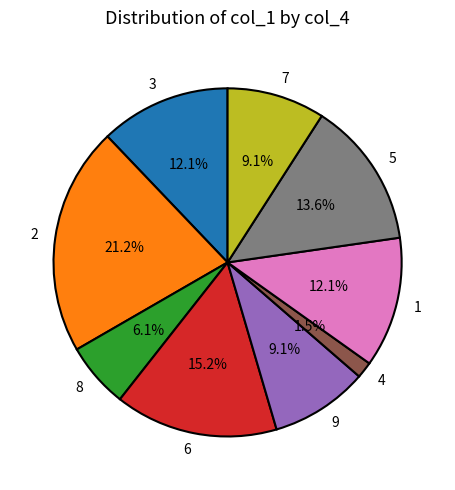

To the nearest percent, what is the combined percentage of 3 and 5?

26%